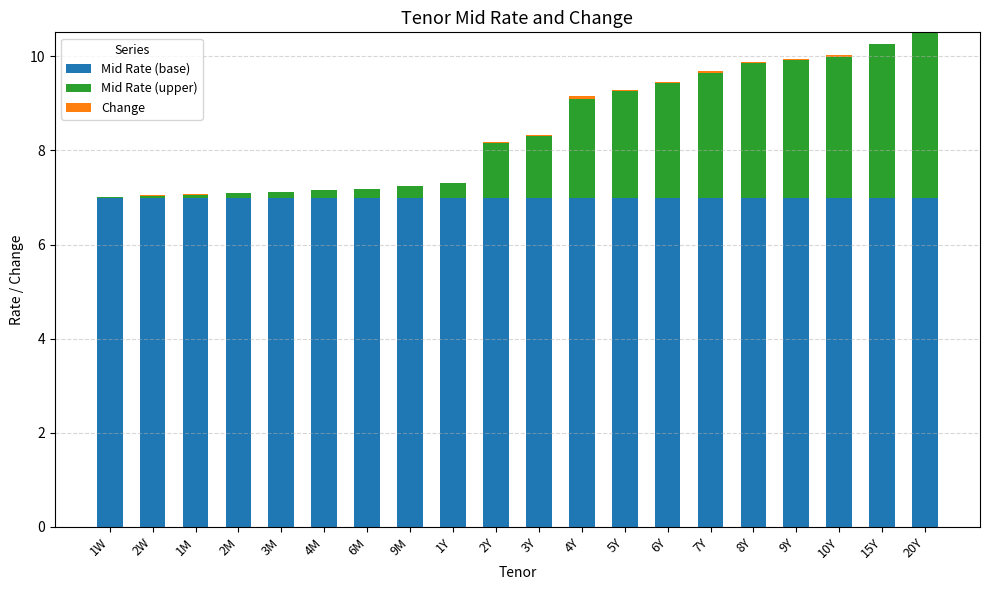

Is it true that Mid Rate (base) equals 11.8 at 2W?

False